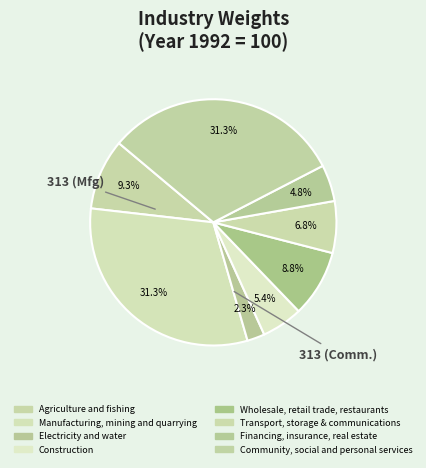

What is the ratio of the value at Manufacturing, mining and quarrying to the value at Construction?

5.8